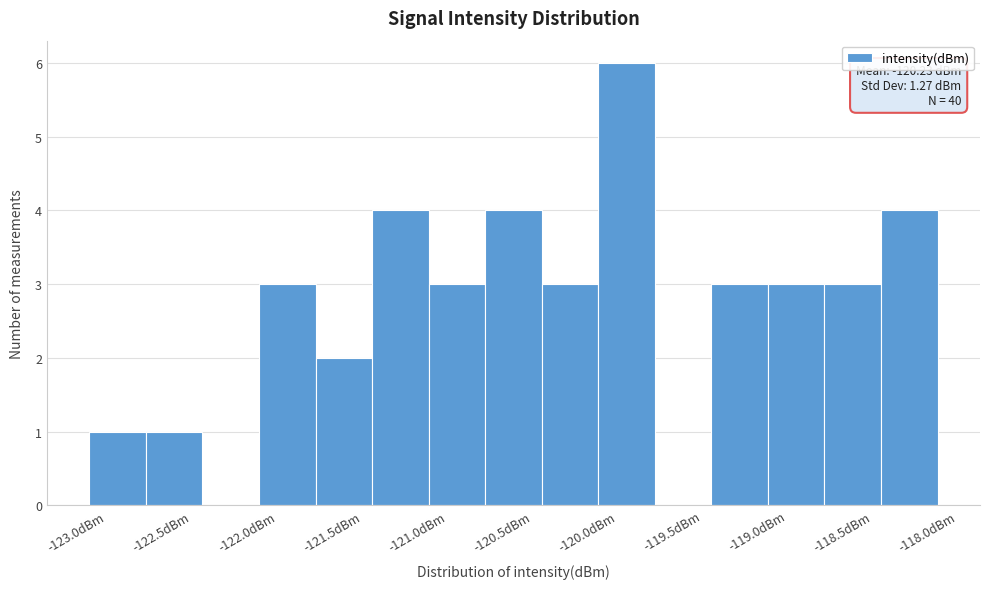

Over which range of the x-axis is the bar tallest?

-120.10 to -119.80